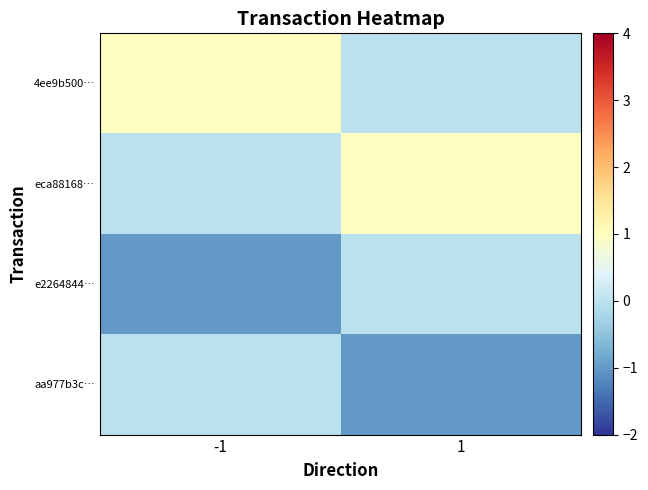

How many distinct data groups are displayed?

4